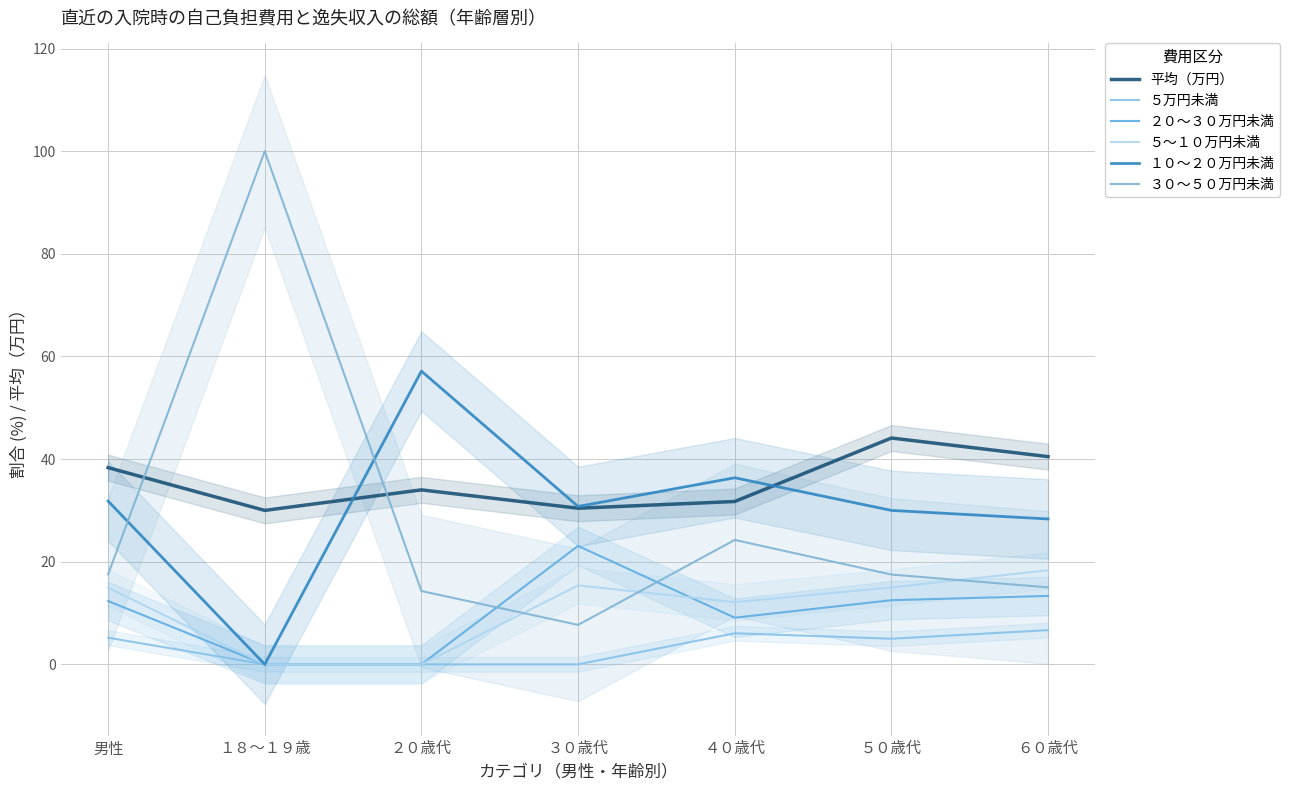

The 平均（万円） series shows 52.7 at ３０歳代. True or false?

False